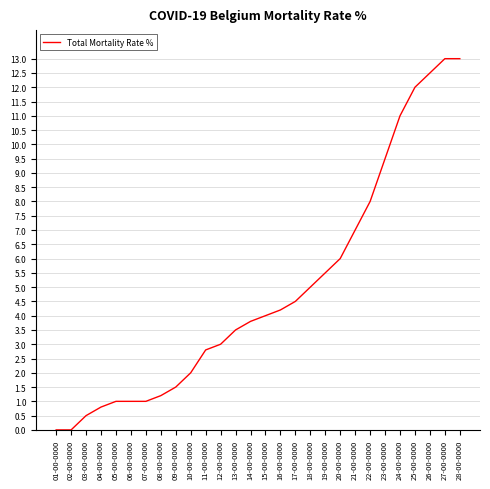

True or false: the data shows 4.1 at 24-00-0000.

False